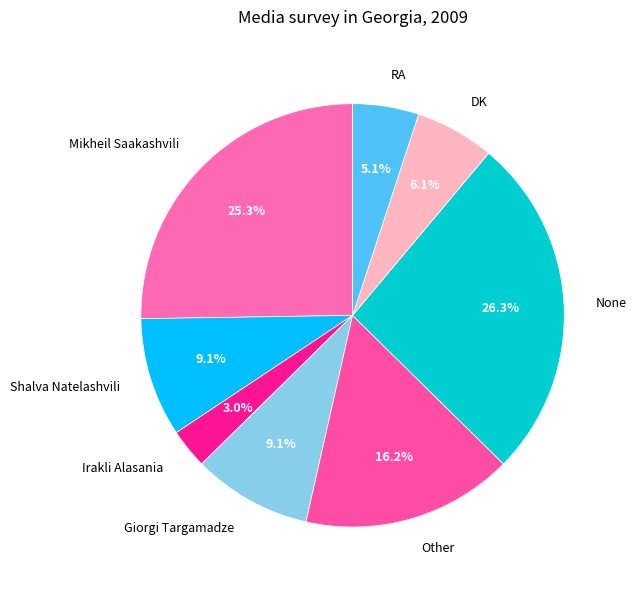

How many segments does this pie chart have?

8